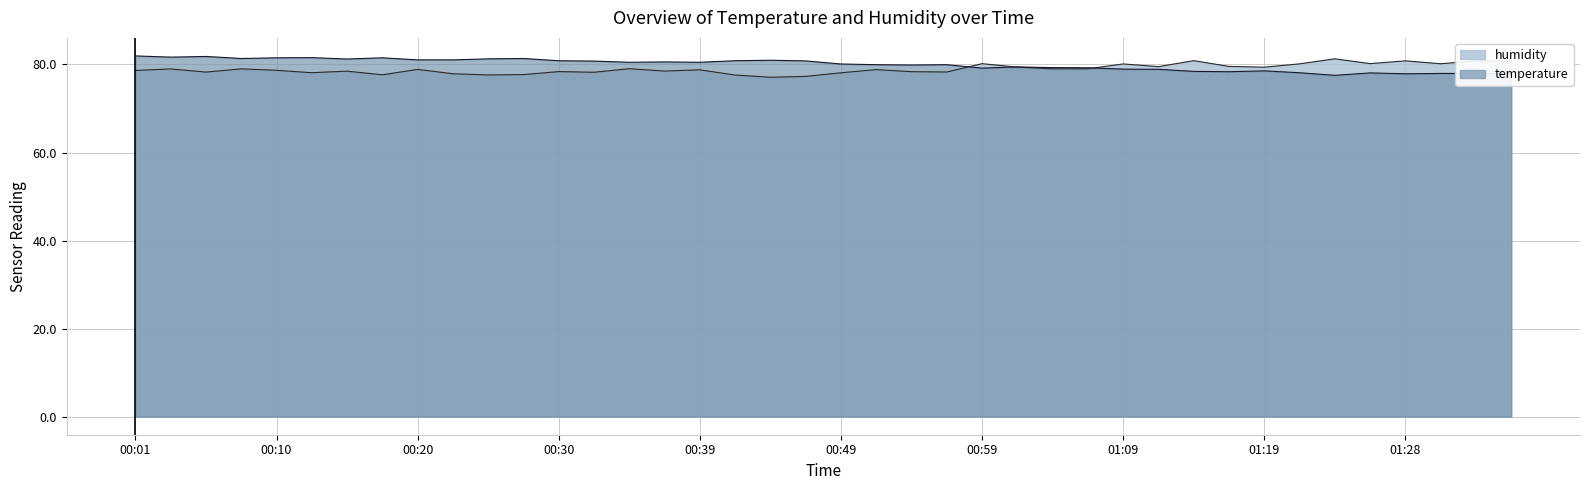

What is the value of the humidity point at the 39th from the left?

80.8